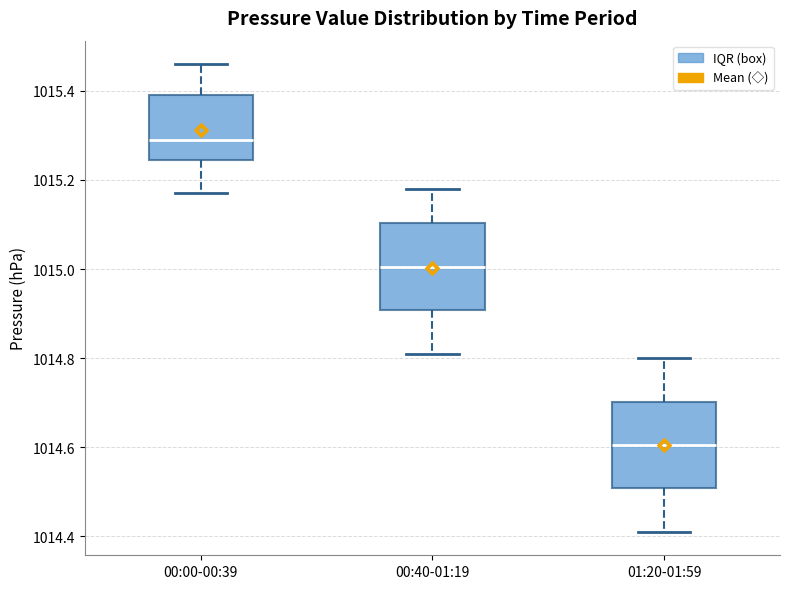

Reading left to right, read every box against the y-axis: the position of its median line, the range the box covers, and the ends of its whiskers. The values are not printed on the chart, so give them approximately, as read against the axis.

00:00-00:39: median 1015.30, box 1015.24 to 1015.40, whiskers 1015.18 to 1015.46
00:40-01:19: median 1015.00, box 1014.90 to 1015.10, whiskers 1014.82 to 1015.18
01:20-01:59: median 1014.60, box 1014.50 to 1014.70, whiskers 1014.42 to 1014.80